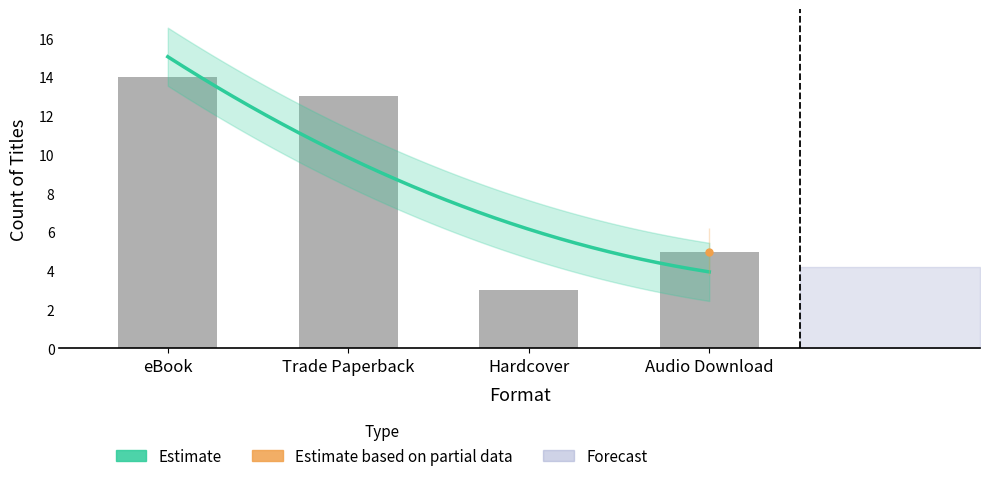

What is the smallest value displayed?

3